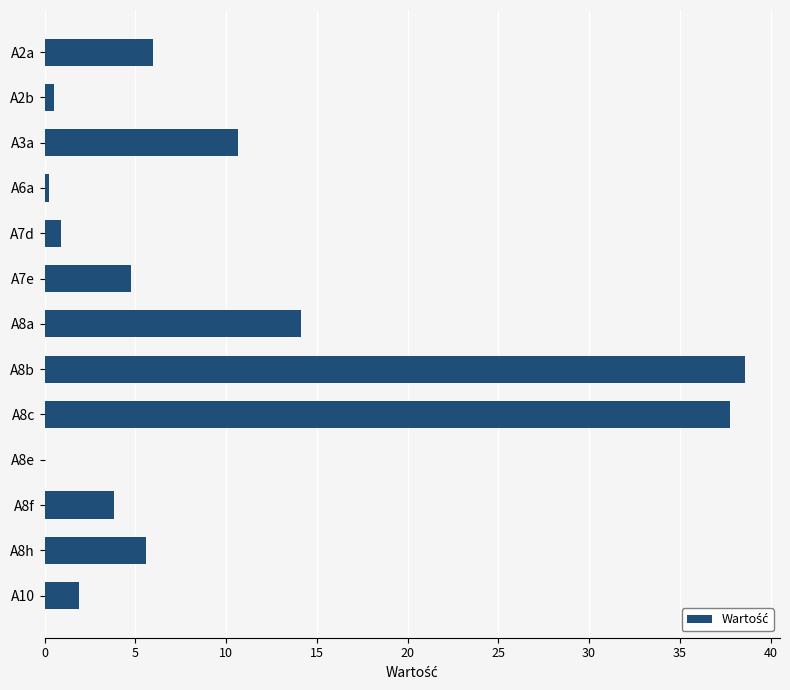

Which category has the highest value across all series?

A8b